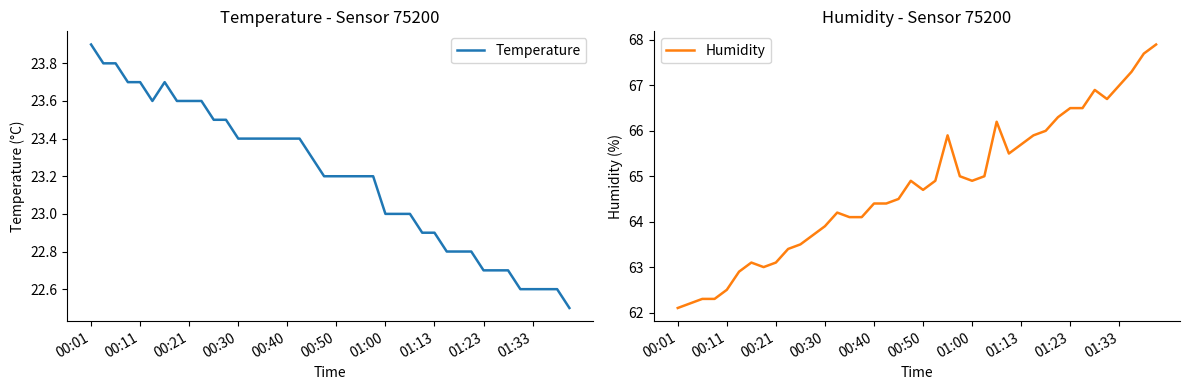

What is the sum of all Humidity values?

2591.1